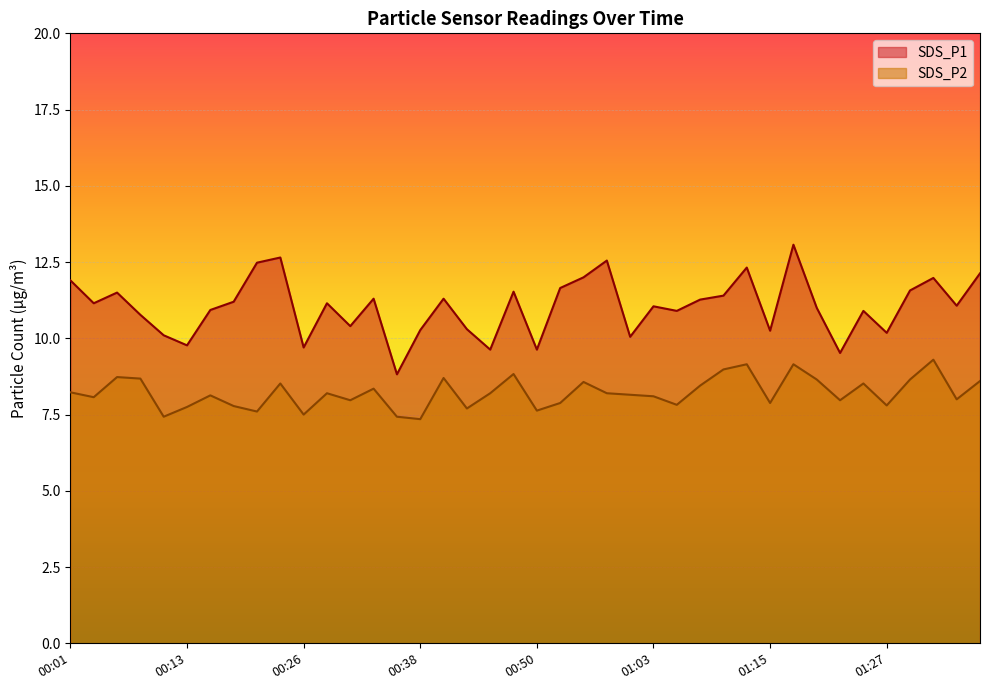

What is the sum of all SDS_P1 values?

441.3